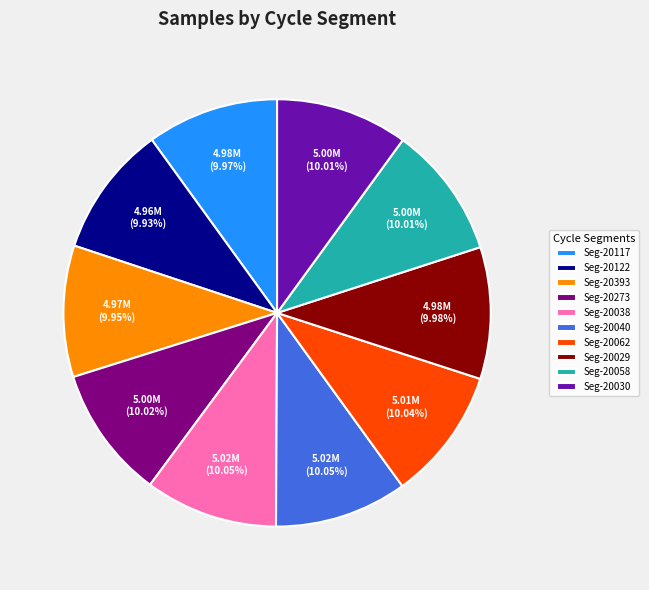

Is there any slice that represents more than half of the pie?

No